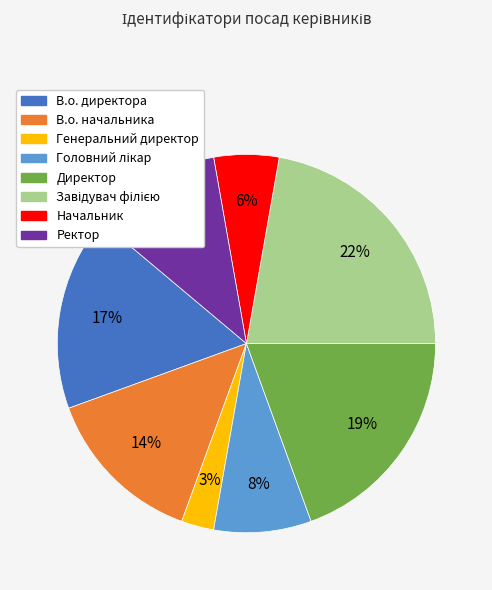

Is there a majority slice in this chart?

No